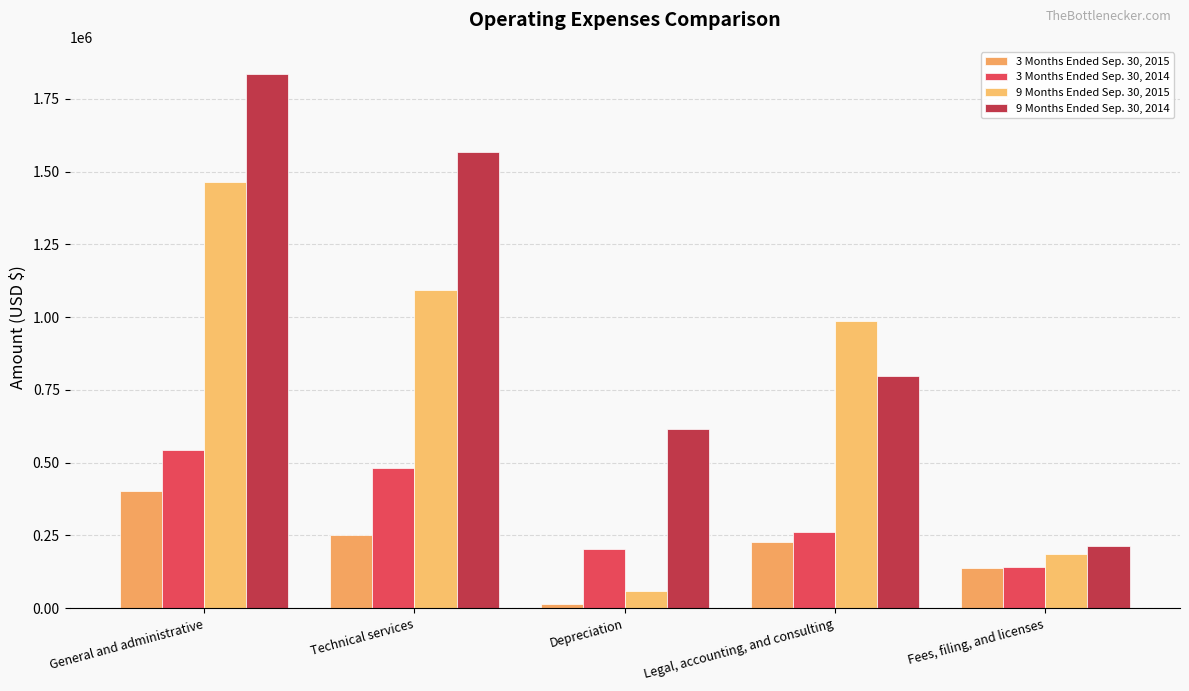

What is the lowest value of the 3 Months Ended Sep. 30, 2014 series?

139983